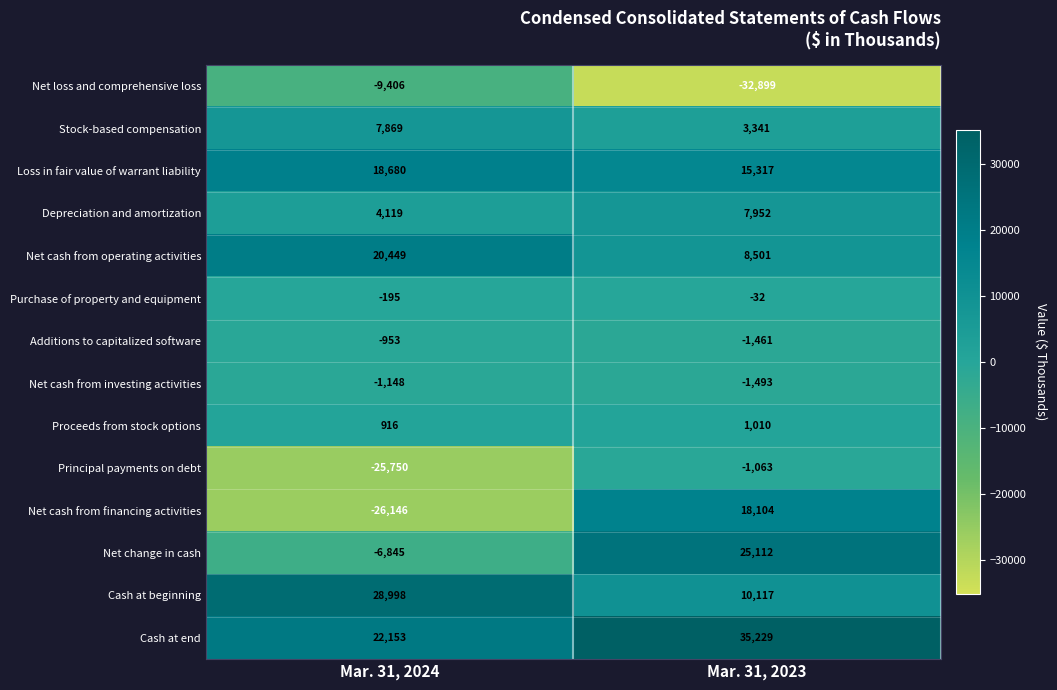

Which label corresponds to the smallest value in the chart?

Mar. 31, 2023